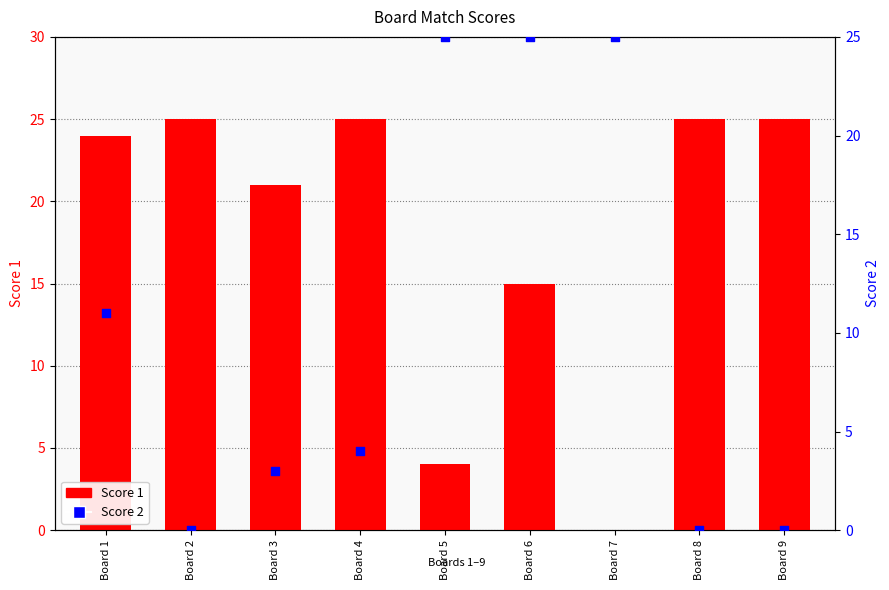

Which series has the largest total across all categories?

Score 1